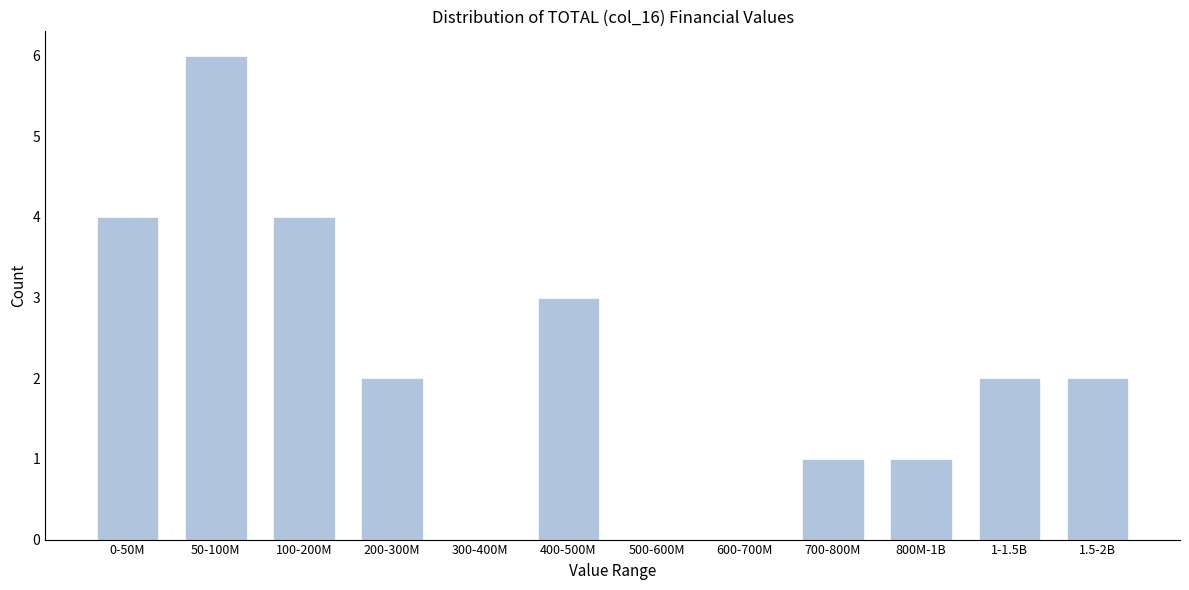

Reading left to right, extract all data points from this chart.

0-50M=4	50-100M=6	100-200M=4	200-300M=2	300-400M=0	400-500M=3	500-600M=0	600-700M=0	700-800M=1	800M-1B=1	1-1.5B=2	1.5-2B=2